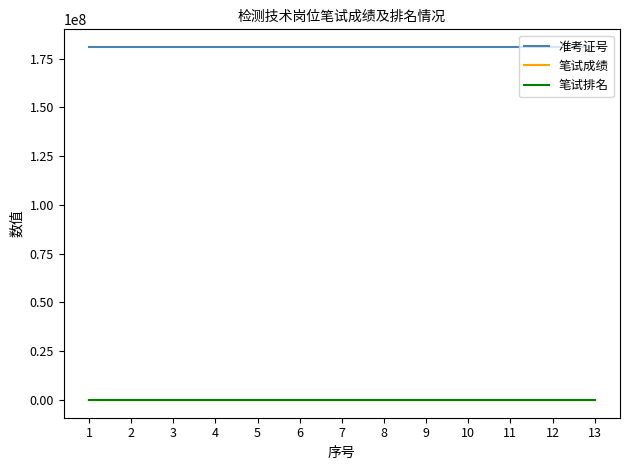

True or false: 笔试成绩 and 准考证号 cross at least once.

False